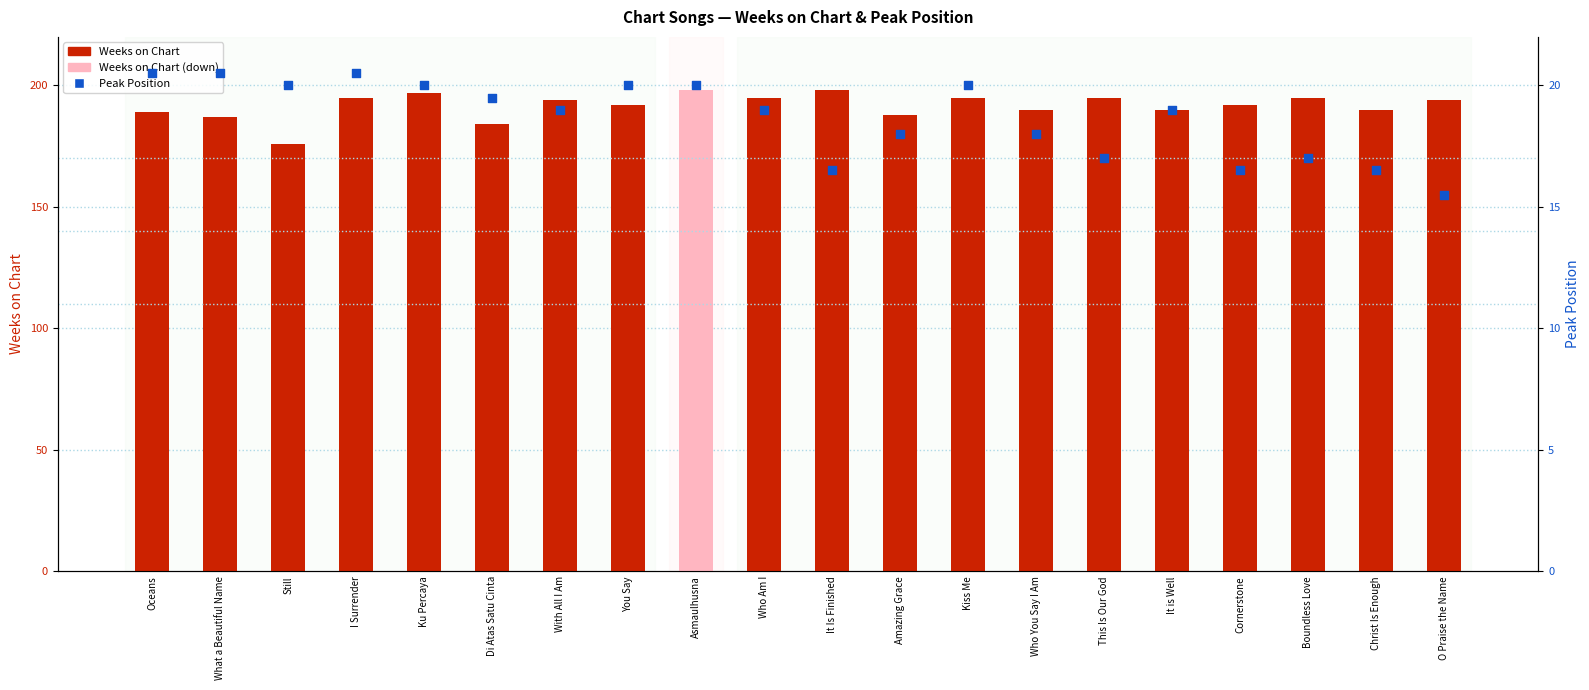

At which category is the sum across all series the highest?

Asmaulhusna